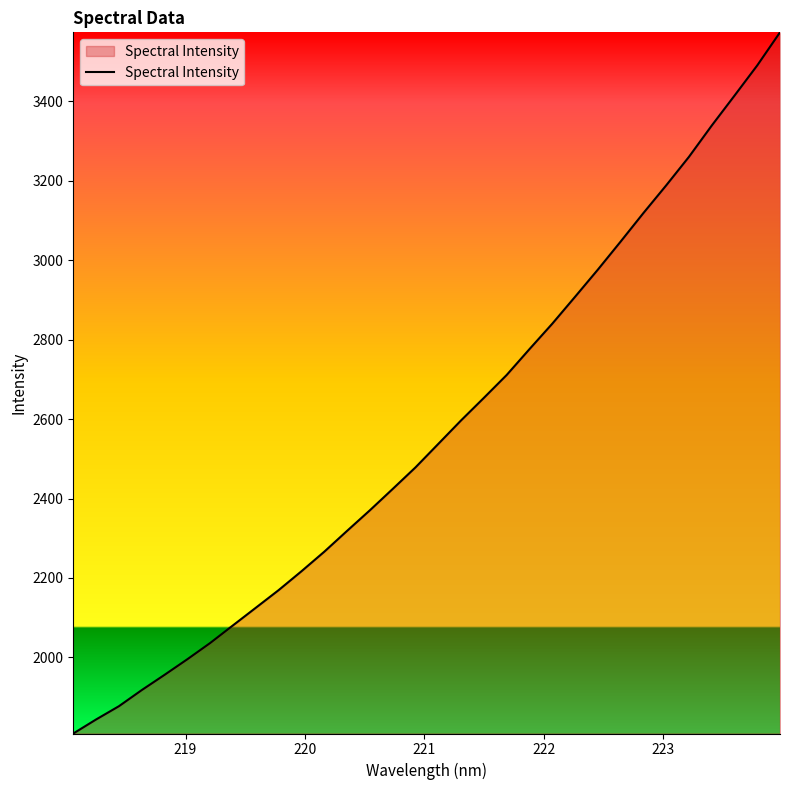

What is the maximum value shown in the chart?

3573.8